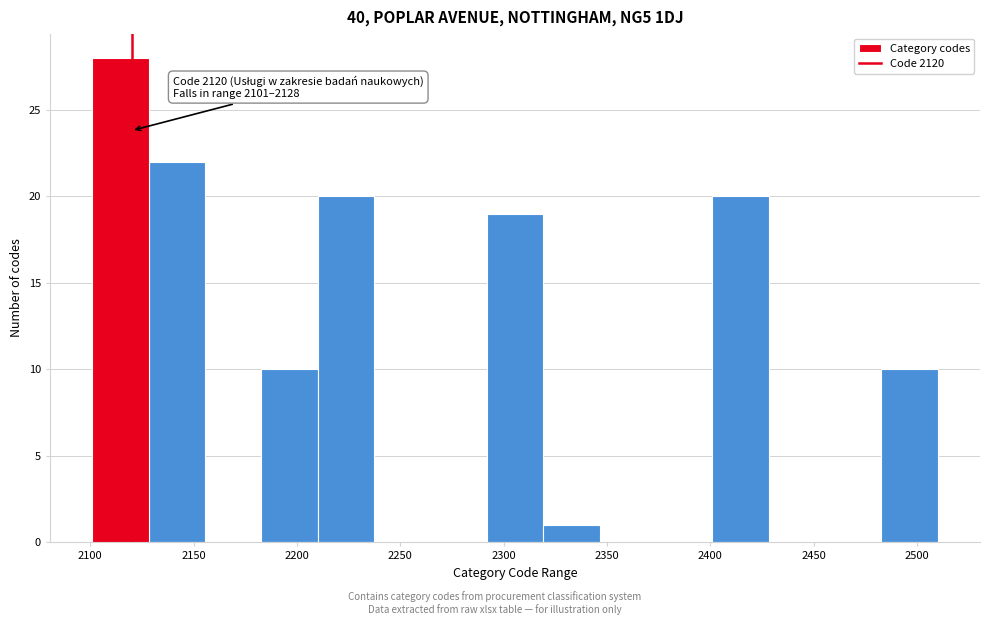

Which range on the x-axis has the tallest bar?

2100 to 2130